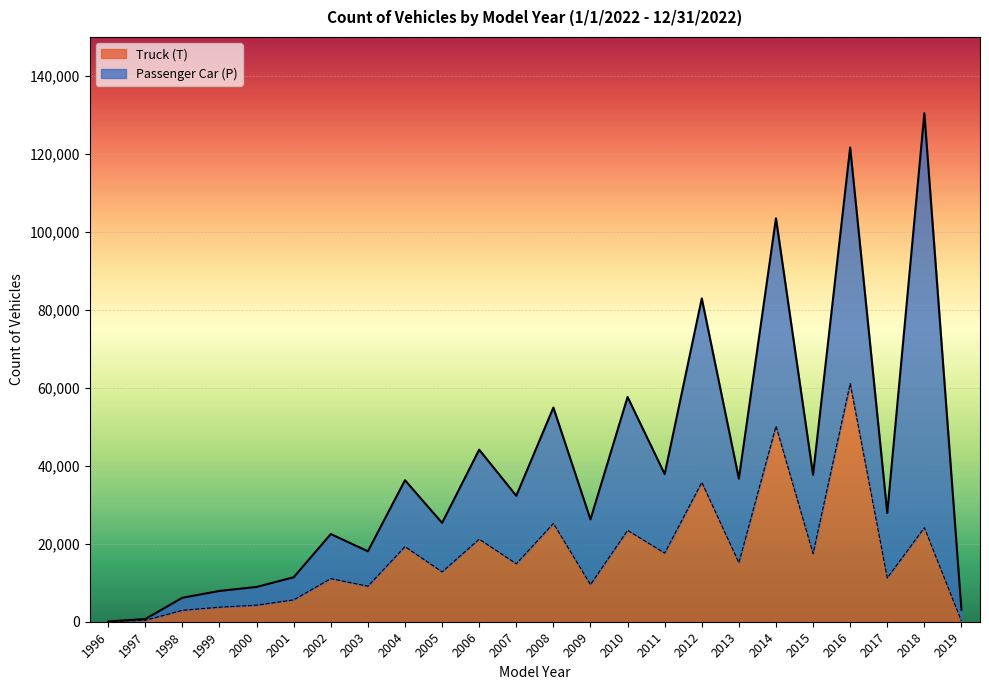

Reading left to right, extract all data points from this chart.

30	358	2929	3735	4238	5612	11065	9115	19272	12798	21187	14871	25224	9524	23454	17610	35770	15138	50183	17495	61085	11238	24131	143